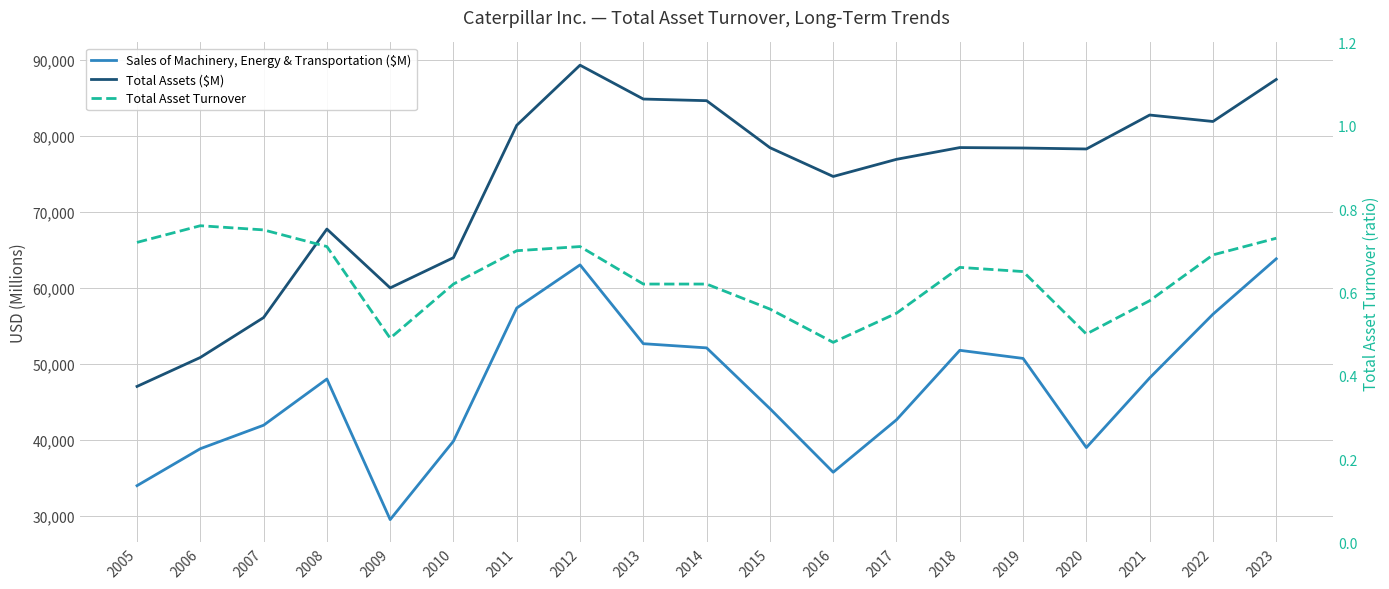

List the series in order of their peak value, lowest first.

Total Asset Turnover, Sales of Machinery, Energy & Transportation ($M), Total Assets ($M)